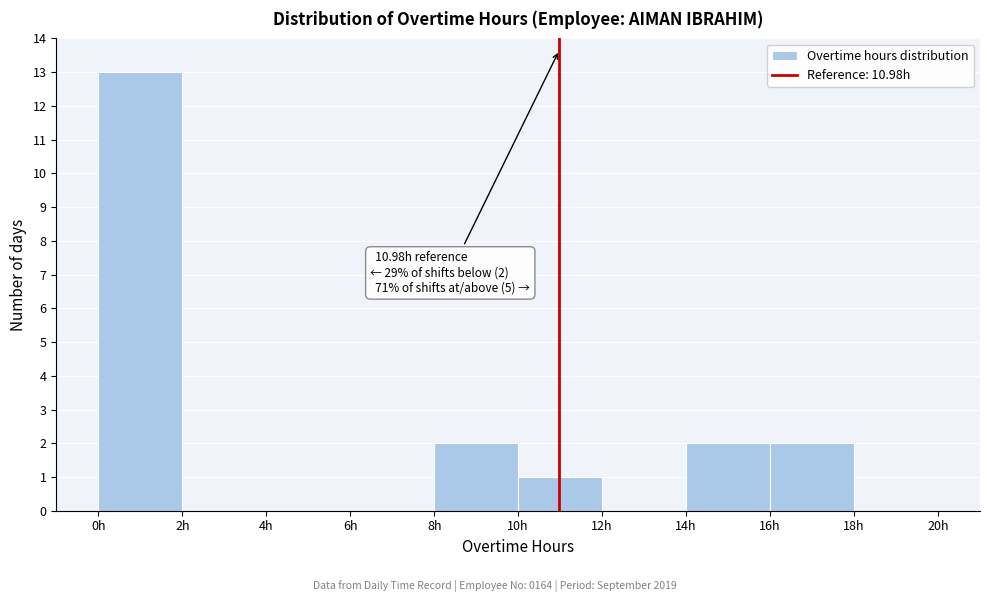

Over which range of the x-axis is the bar tallest?

0 to 2